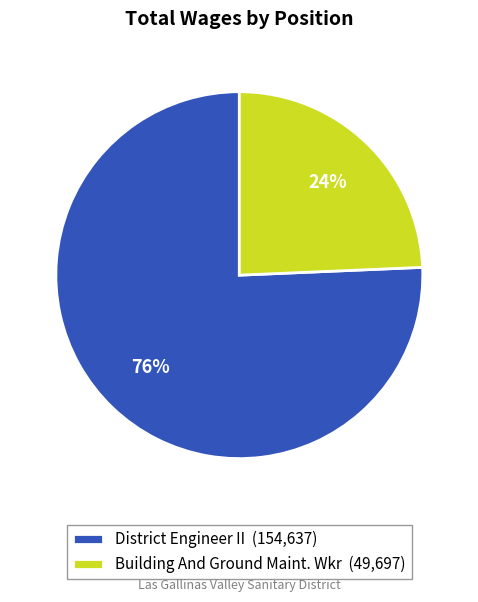

Is there any slice that represents more than half of the pie?

Yes